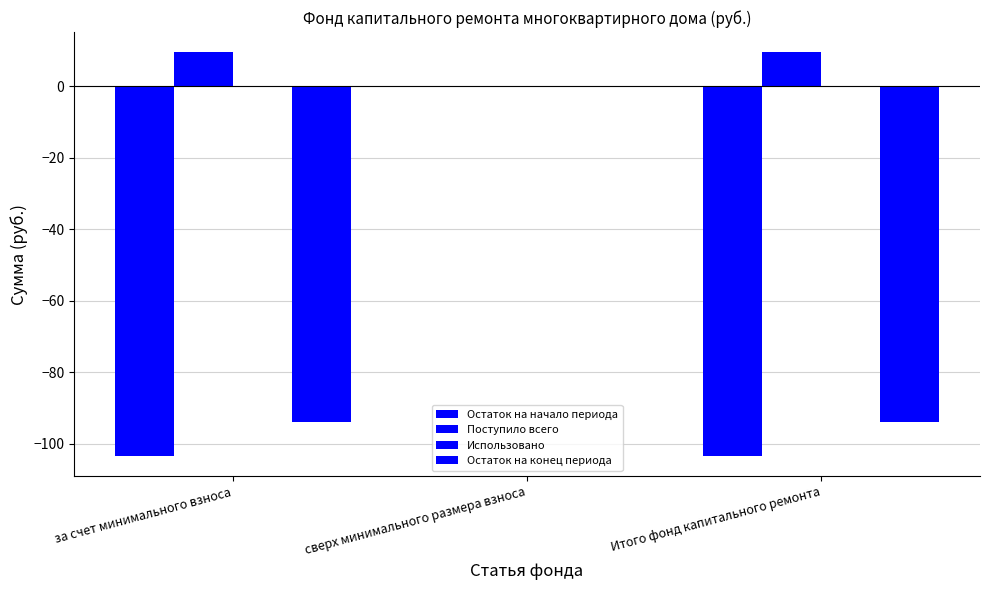

What is the label of the 1st bar from the left?

за счет минимального взноса